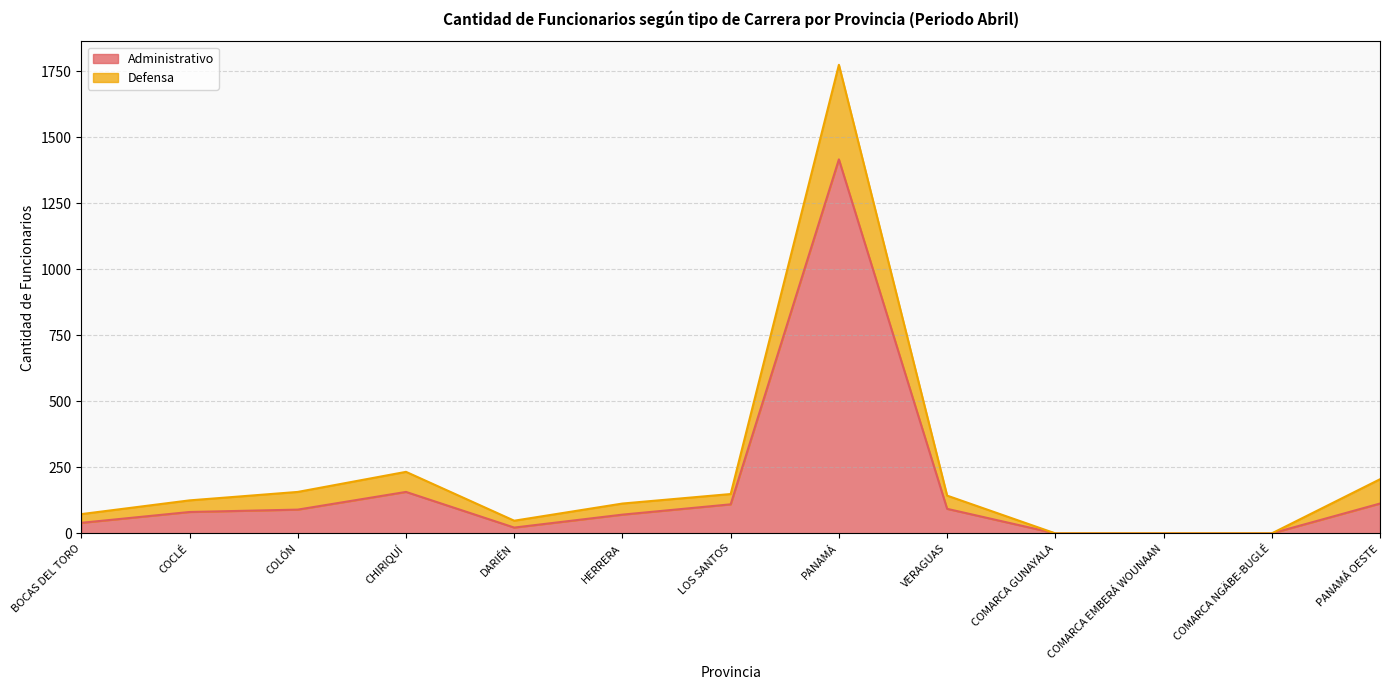

Does the chart have visible grid lines?

Yes